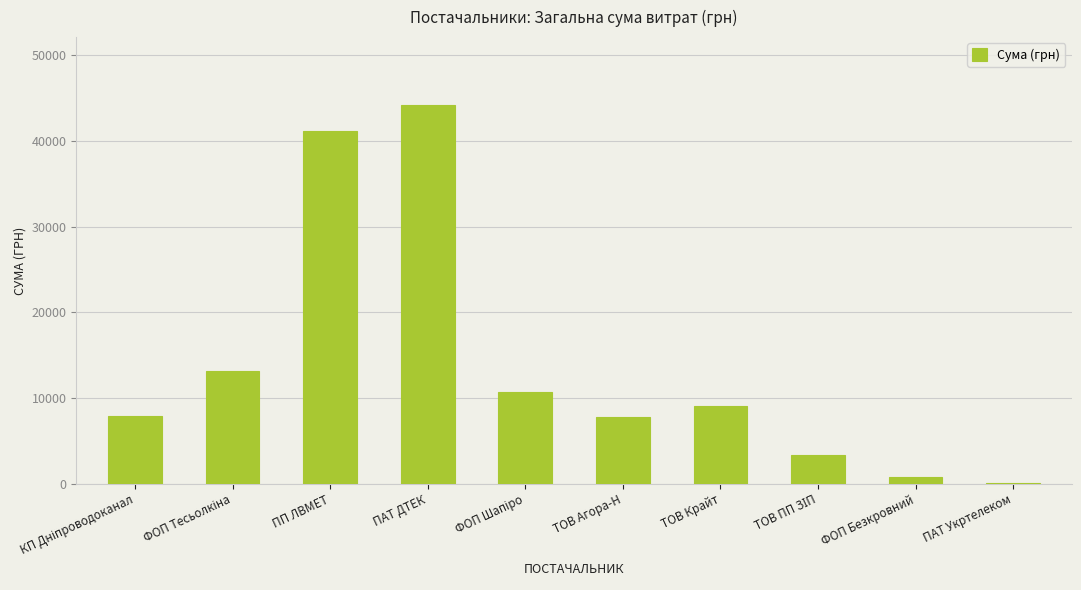

Between ПП ЛВМЕТ and ТОВ Крайт, which is larger?

ПП ЛВМЕТ